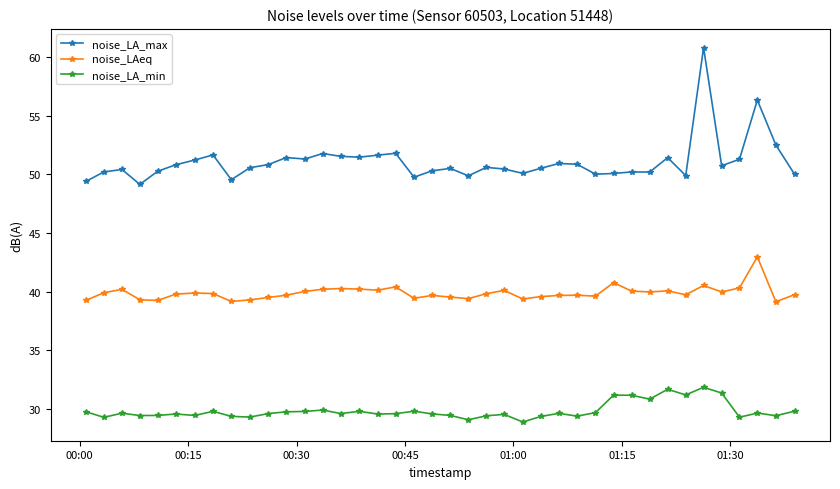

At how many categories does at least one series exceed 37?

40